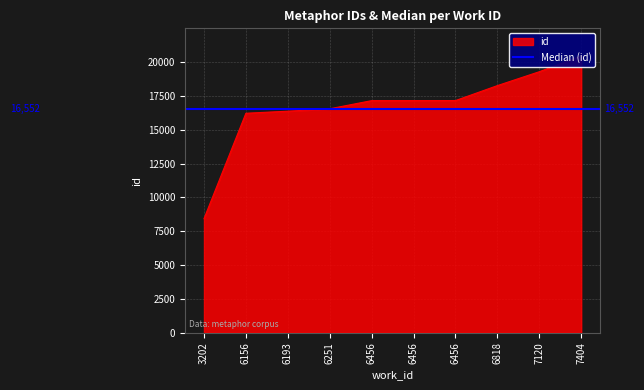

Rank the categories by value from highest to lowest.

7404, 7120, 6818, 6456, 6456, 6456, 6251, 6193, 6156, 3202